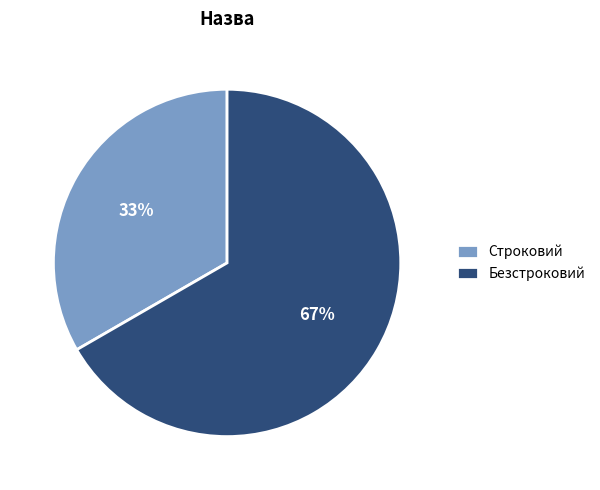

Which slice is the smallest?

Строковий